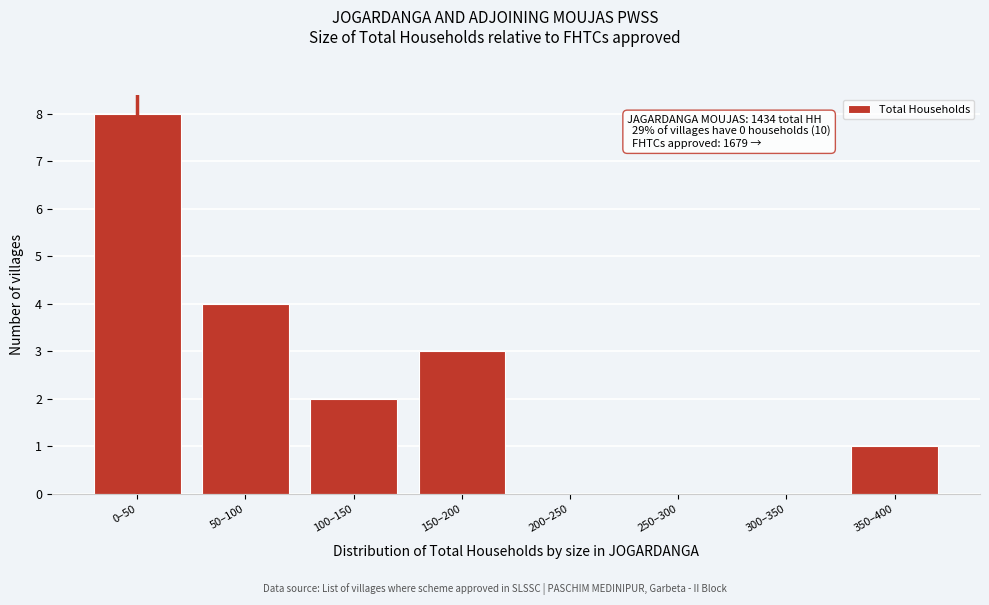

Reading left to right, list all the values displayed in this chart.

0–50=8	50–100=4	100–150=2	150–200=3	200–250=0	250–300=0	300–350=0	350–400=1